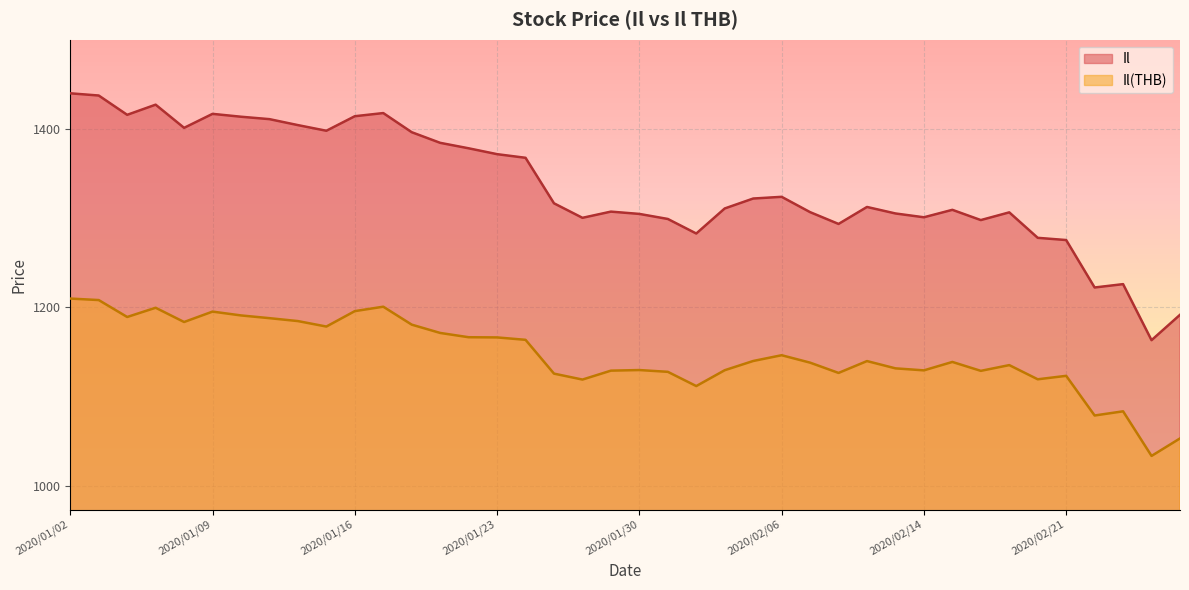

At which label does Il reach its minimum?

2020/02/26